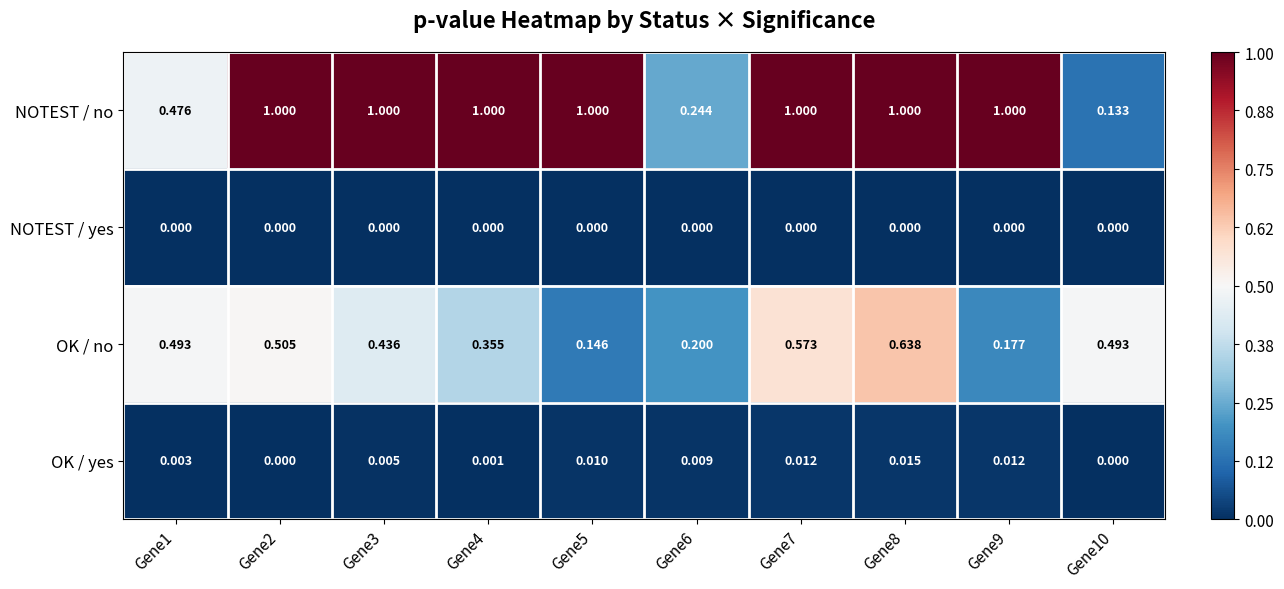

Rank the series by their maximum value, from lowest to highest.

NOTEST / yes, OK / yes, OK / no, NOTEST / no